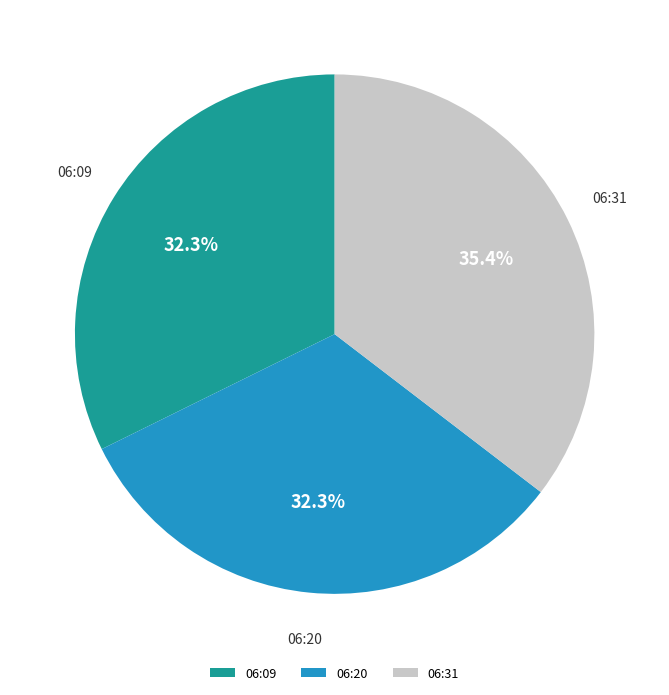

Is there a majority slice in this chart?

No